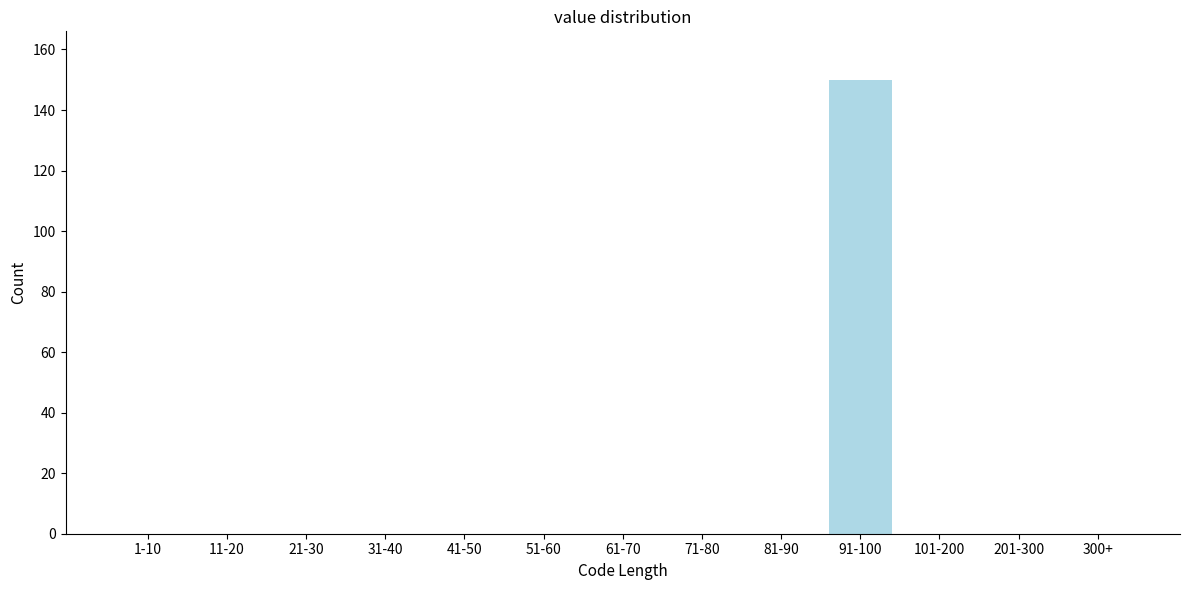

Reading left to right, what are all the values shown in this chart?

1-10=0	11-20=0	21-30=0	31-40=0	41-50=0	51-60=0	61-70=0	71-80=0	81-90=0	91-100=150	101-200=0	201-300=0	300+=0